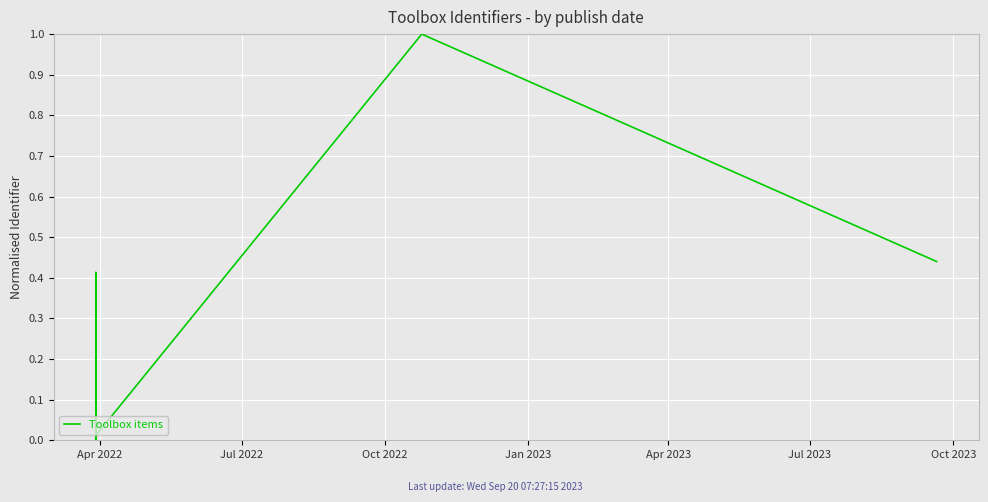

What is the label of the 3rd point from the left?

Oct 2022